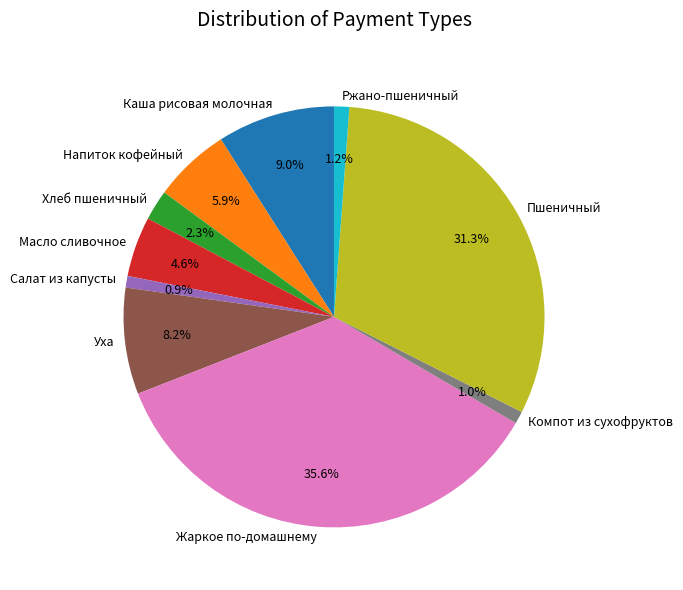

Is Напиток кофейный the majority of the pie?

No